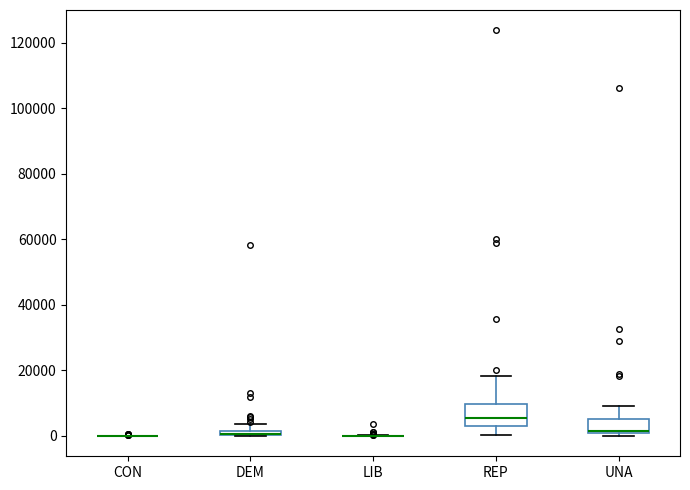

Where does the upper whisker of the box for UNA end on the y-axis? The values are not printed on the chart, so give them approximately, as read against the axis.

10000